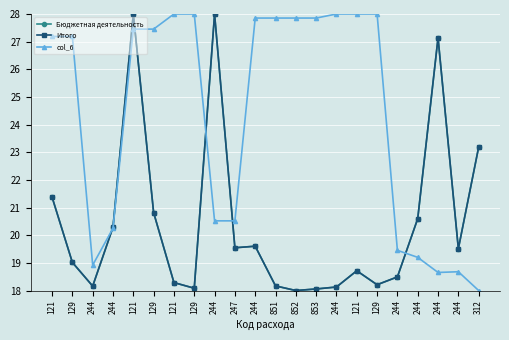

Is the value of Бюджетная деятельность at 121 greater than the value of Итого at 244?

Yes